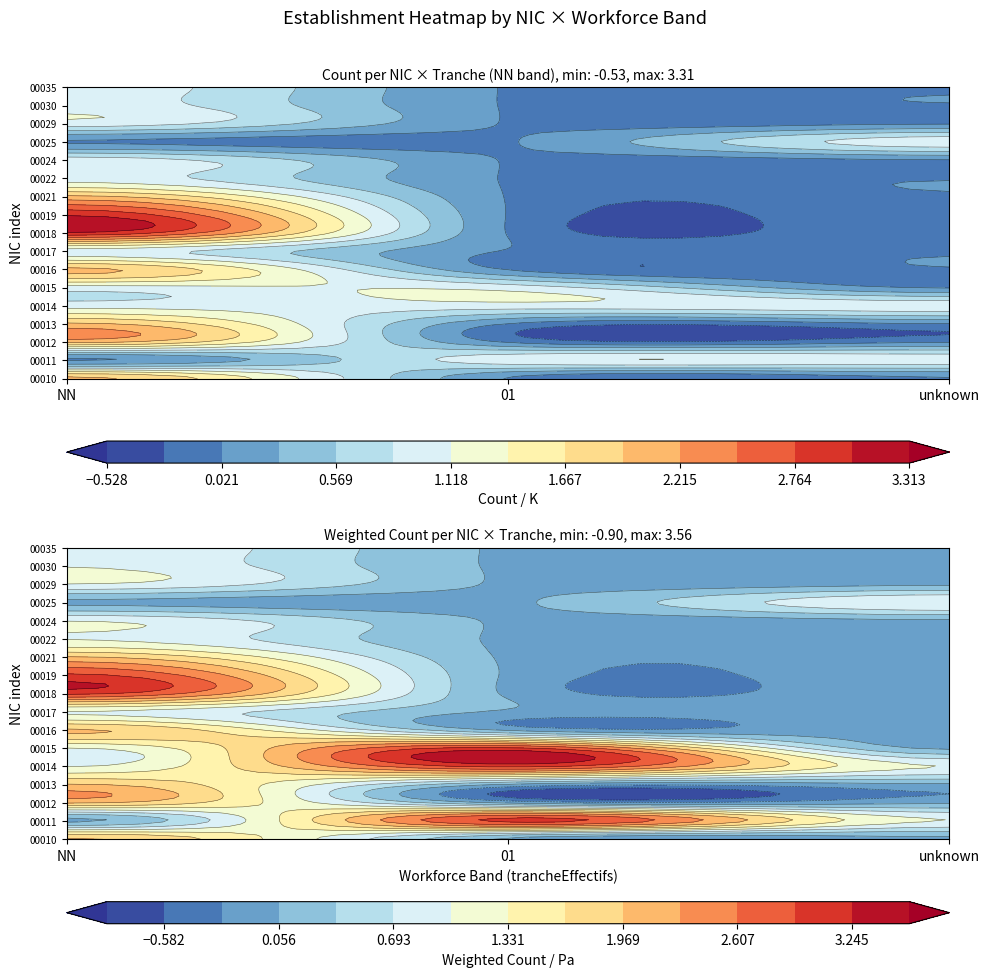

Reading left to right, list all the values displayed in this chart.

00010: NN=2	01=0
00011: NN=1	01=1
00012: NN=2	01=0
00013: NN=2	01=0
00014: NN=2	01=1
00015: NN=1	01=1
00016: NN=2	01=0
00017: NN=1	01=0
00018: NN=3	01=0
00019: NN=3	01=0
00021: NN=2	01=0
00022: NN=1	01=0
00024: NN=1	01=0
00025: NN=1	01=0
00029: NN=1	01=0
00030: NN=1	01=0
00035: NN=1	01=0